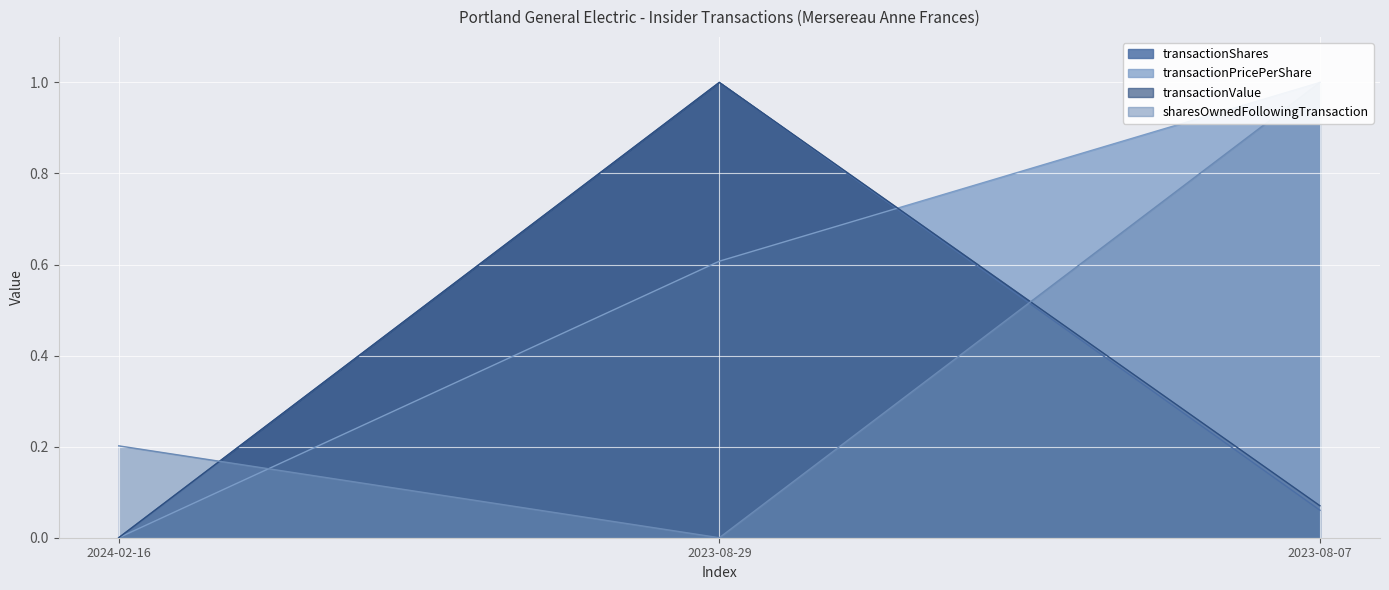

Which series changed the most between 2024-02-16 and 2023-08-29?

transactionShares